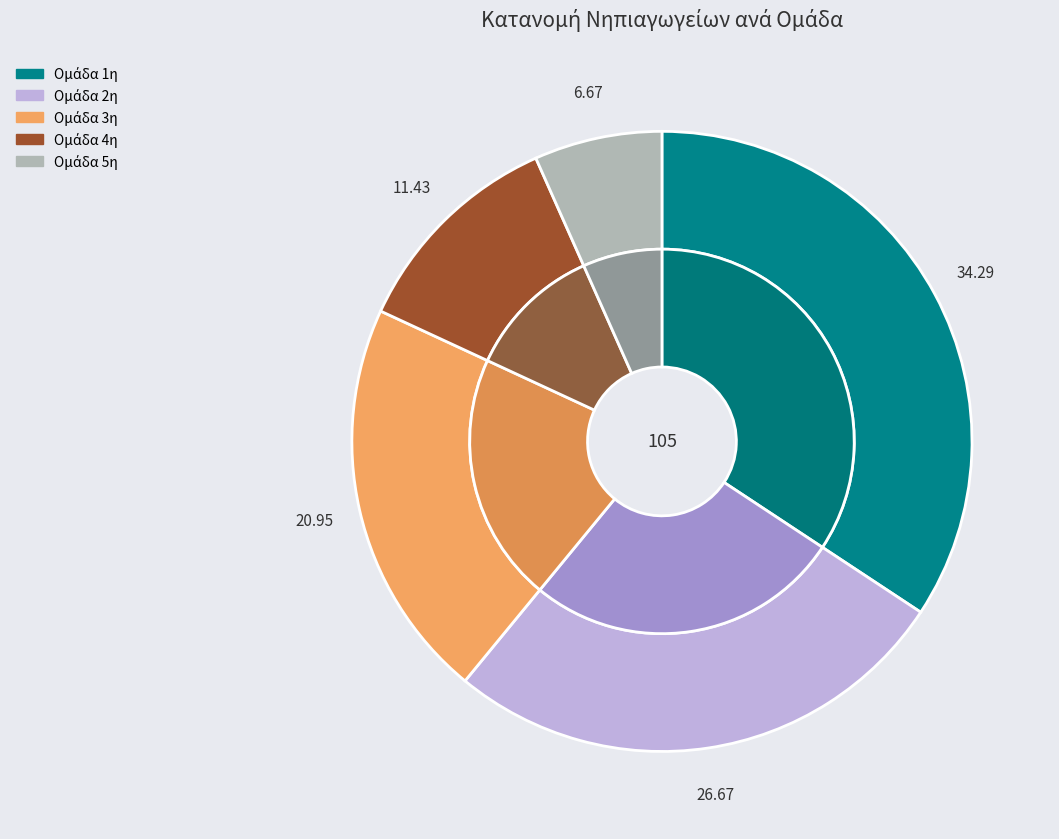

What percentage is the 4η slice, to the nearest percent?

11%